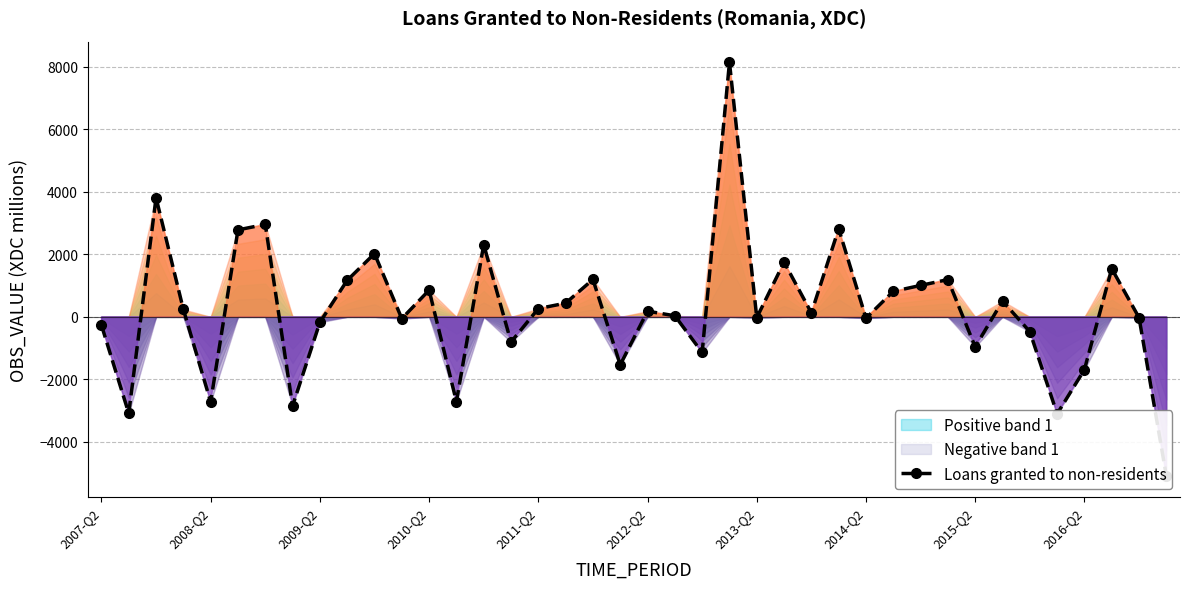

How many positive values are there?

22